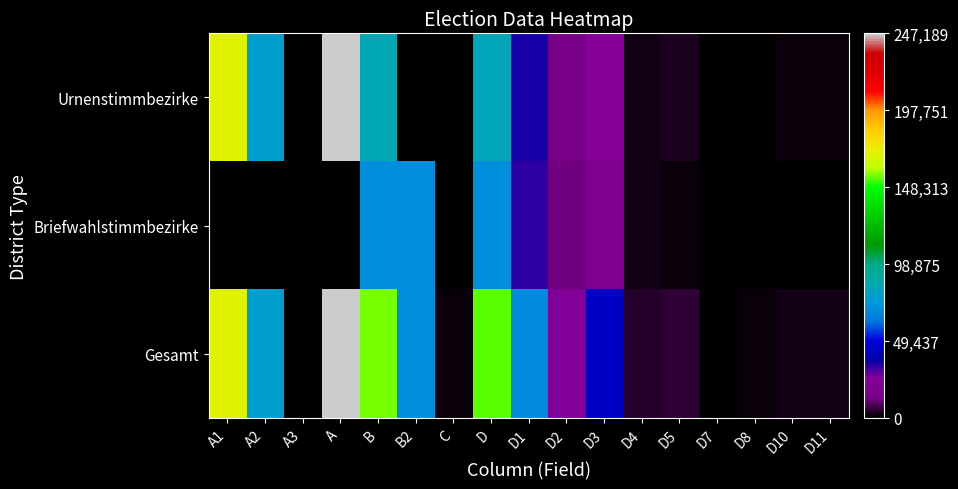

Rank the series at D4 from highest to lowest value.

Gesamt, Urnenstimmbezirke, Briefwahlstimmbezirke